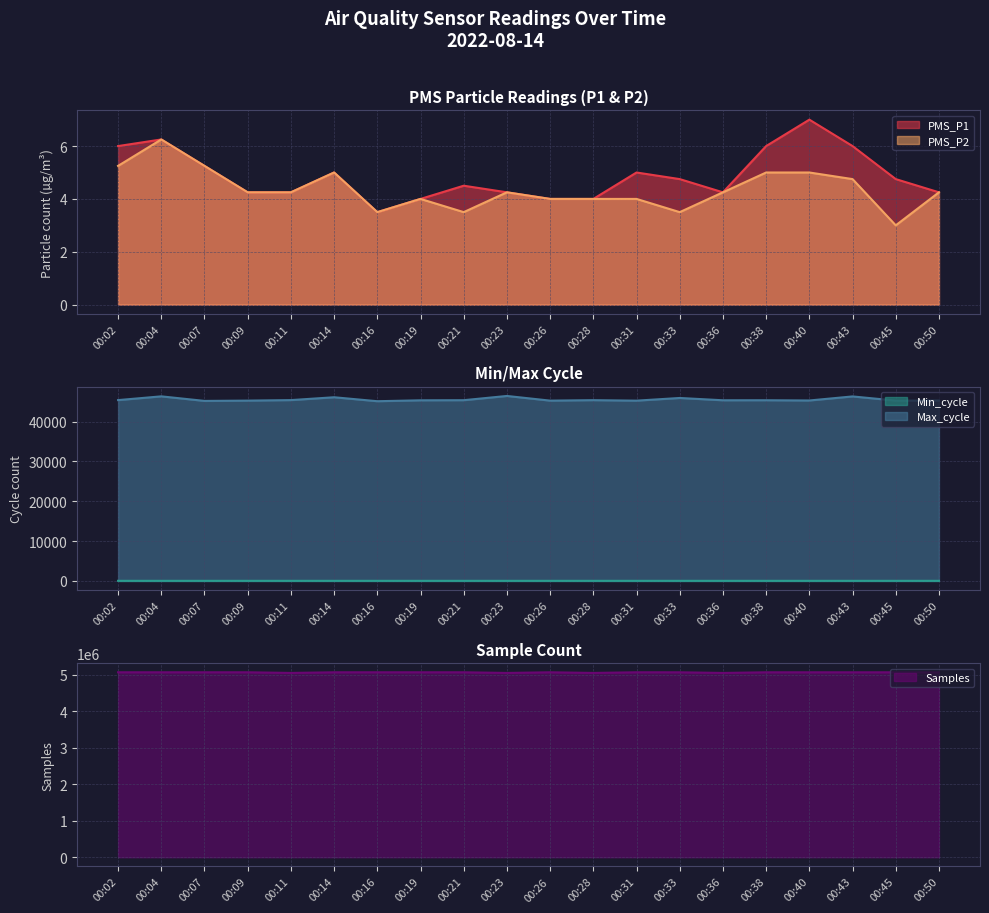

At which label is PMS_P2 closest to 4?

00:19